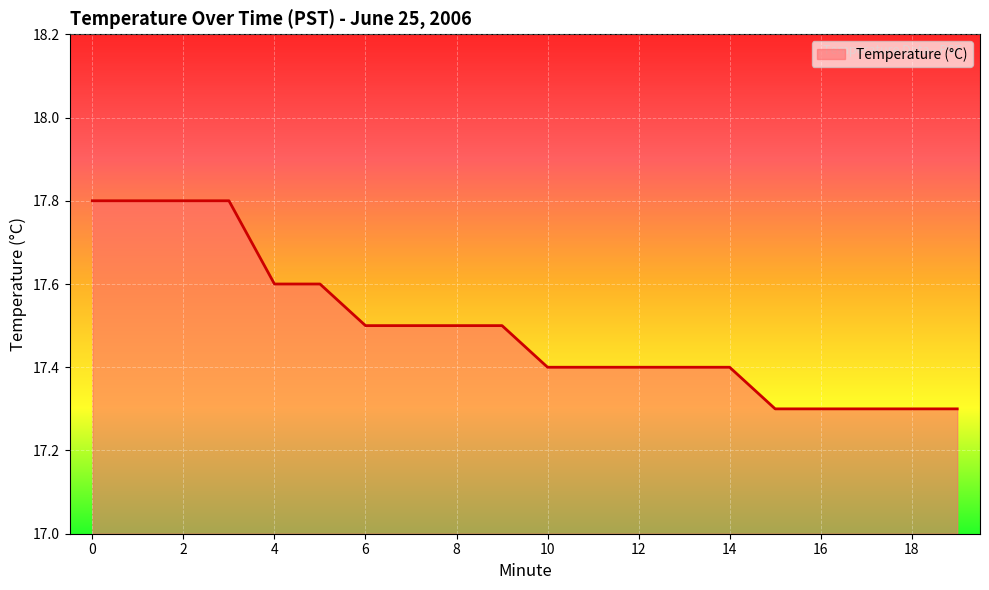

What is the maximum value shown in the chart?

17.8